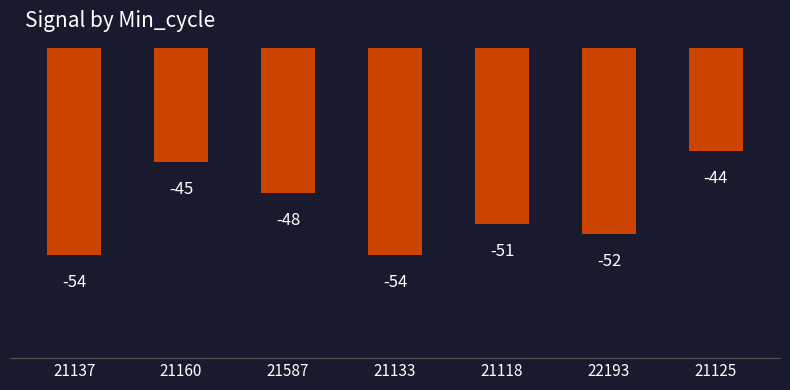

How many values exceed -51?

3